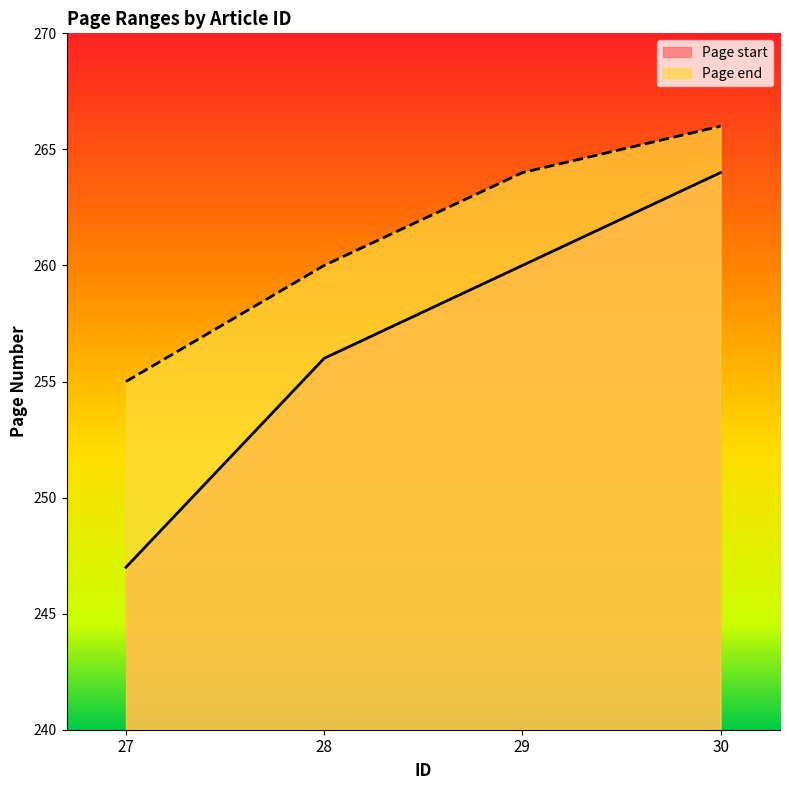

True or false: Page end has more than 1 points higher than both neighbors.

False